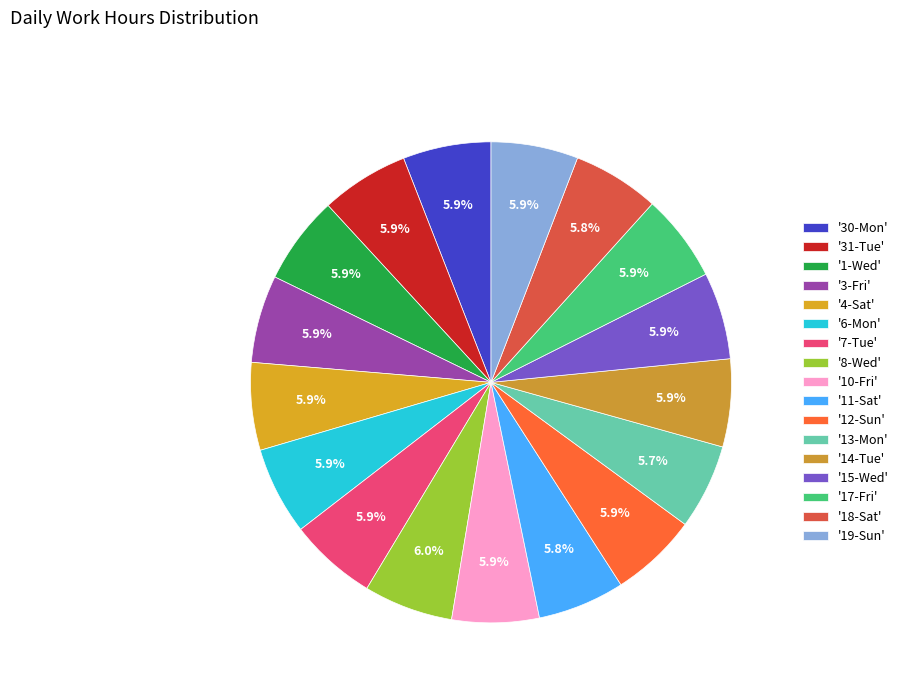

Rank the categories by value from highest to lowest.

8-Wed, 1-Wed, 31-Tue, 30-Mon, 6-Mon, 7-Tue, 14-Tue, 3-Fri, 4-Sat, 17-Fri, 12-Sun, 10-Fri, 15-Wed, 19-Sun, 11-Sat, 18-Sat, 13-Mon